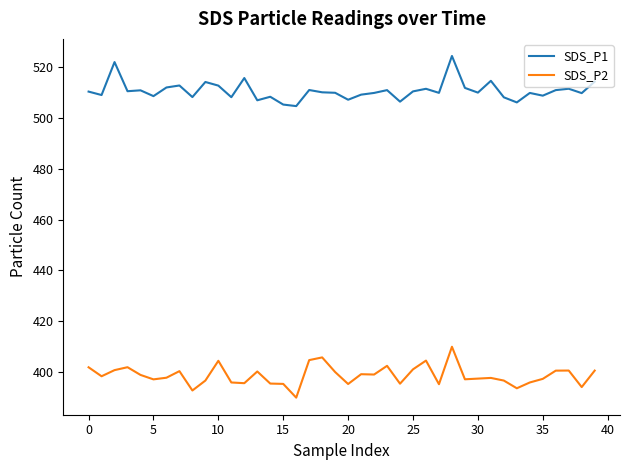

True or false: SDS_P2 and SDS_P1 cross at least once.

False